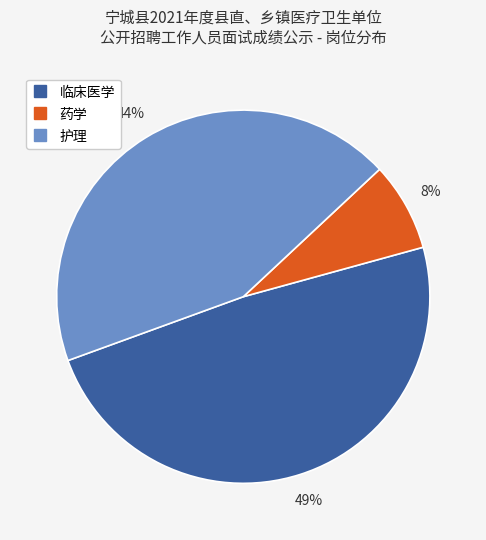

Between 临床医学 and 药学, which is larger?

临床医学